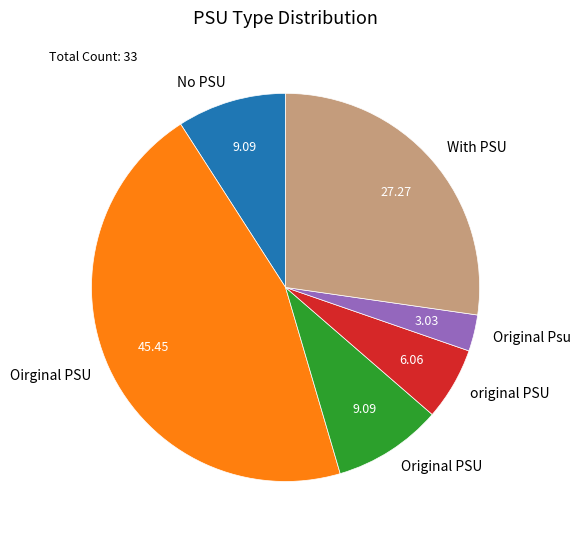

Is there any slice that represents more than half of the pie?

No